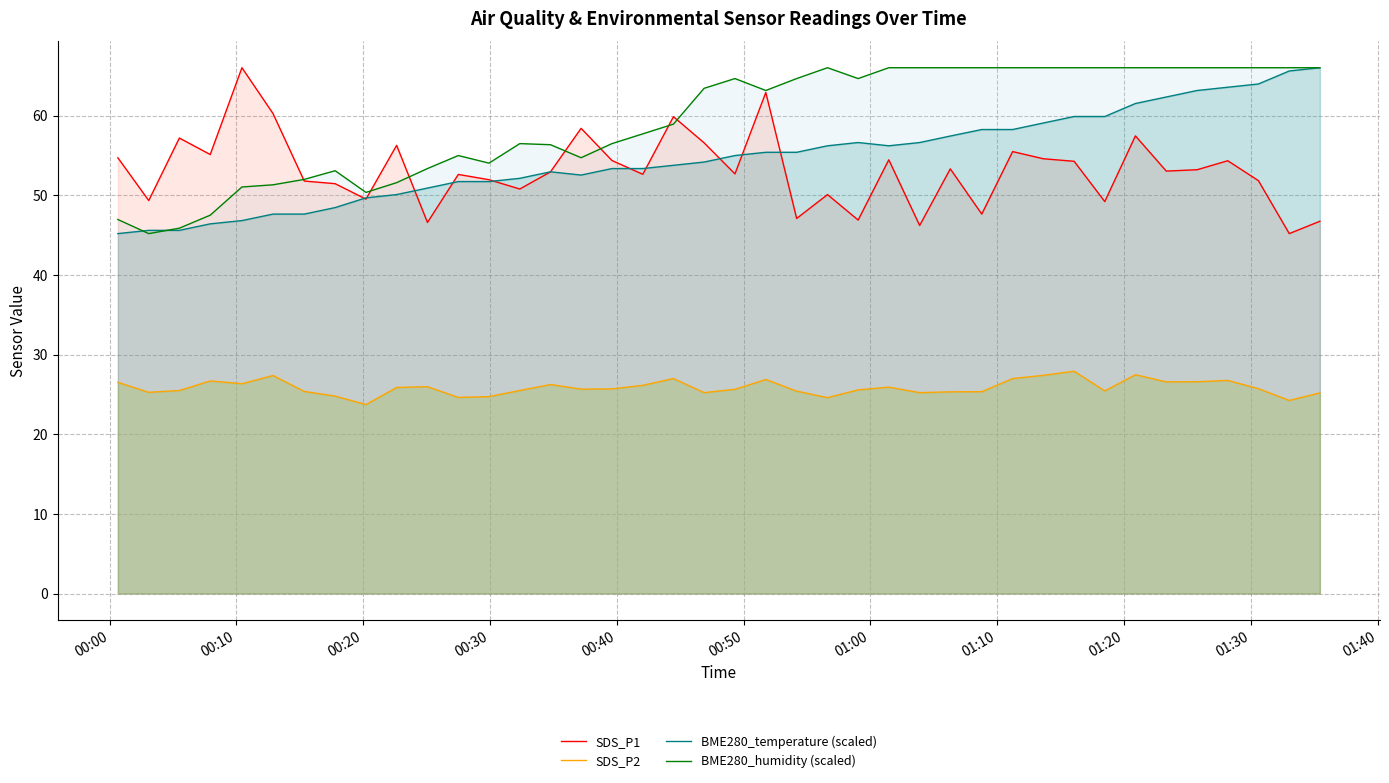

What is the sum of all BME280_humidity (scaled) values?

2375.3